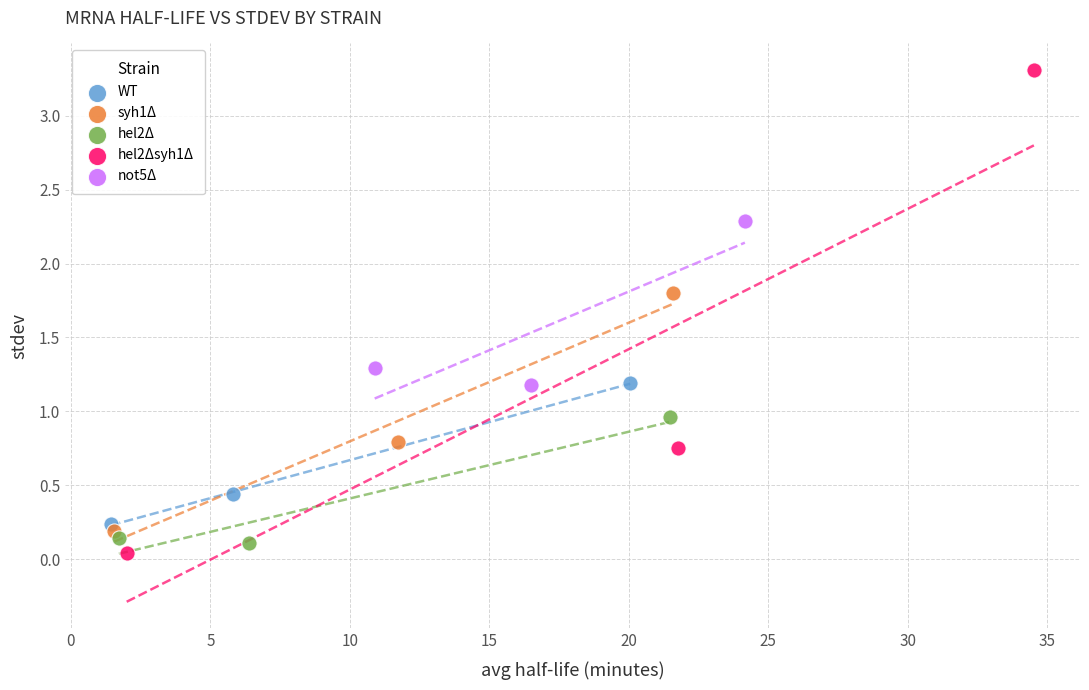

Which series has the largest Y range (max minus min)?

hel2Δsyh1Δ